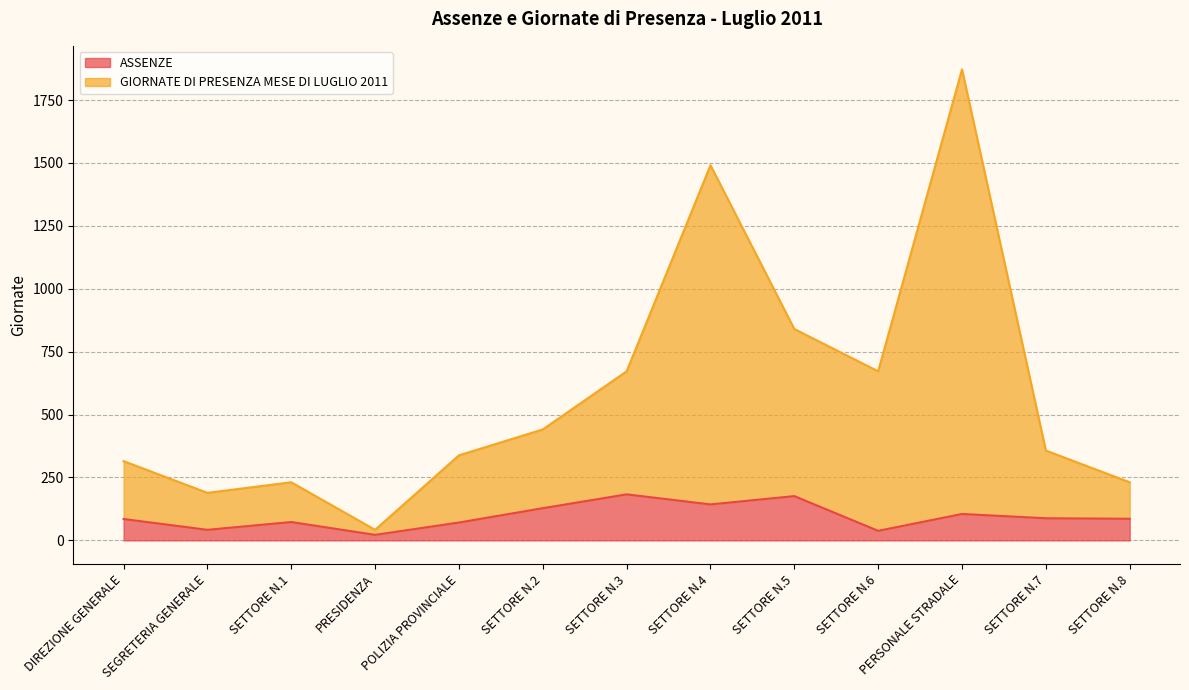

At SETTORE N.8, list the series in order from smallest to largest.

ASSENZE, GIORNATE DI PRESENZA MESE DI LUGLIO 2011